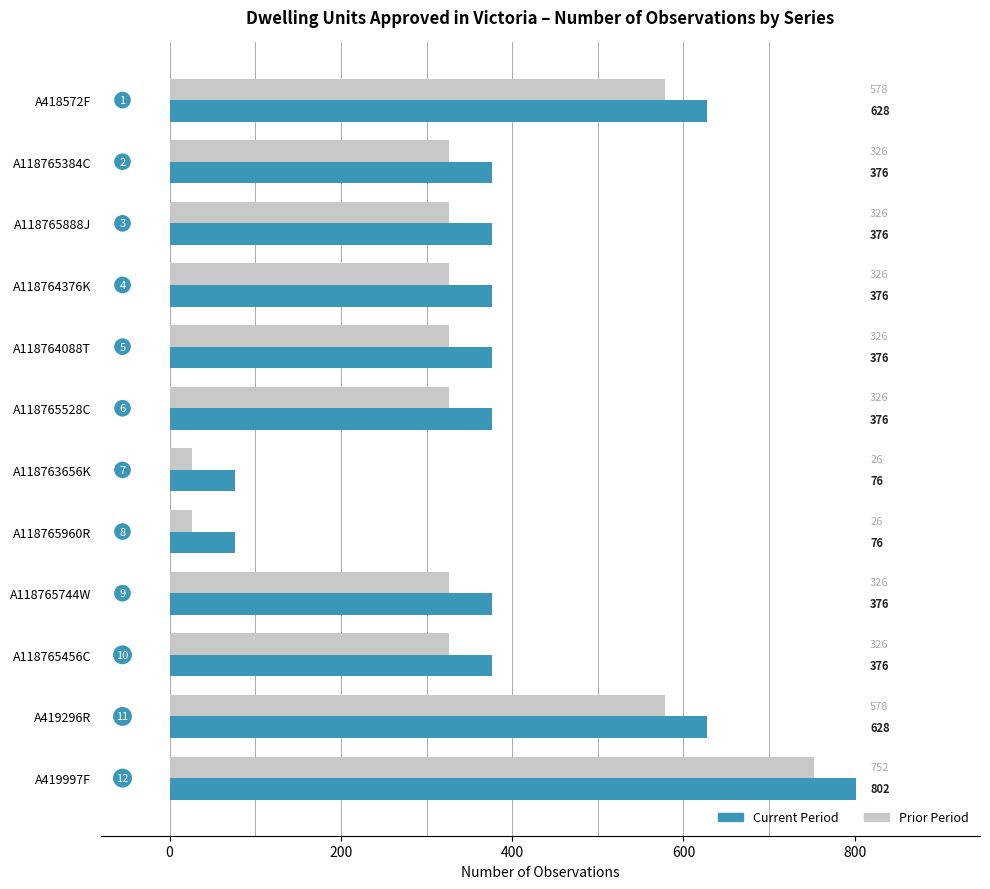

At which category does the chart reach its peak across all series?

A419997F